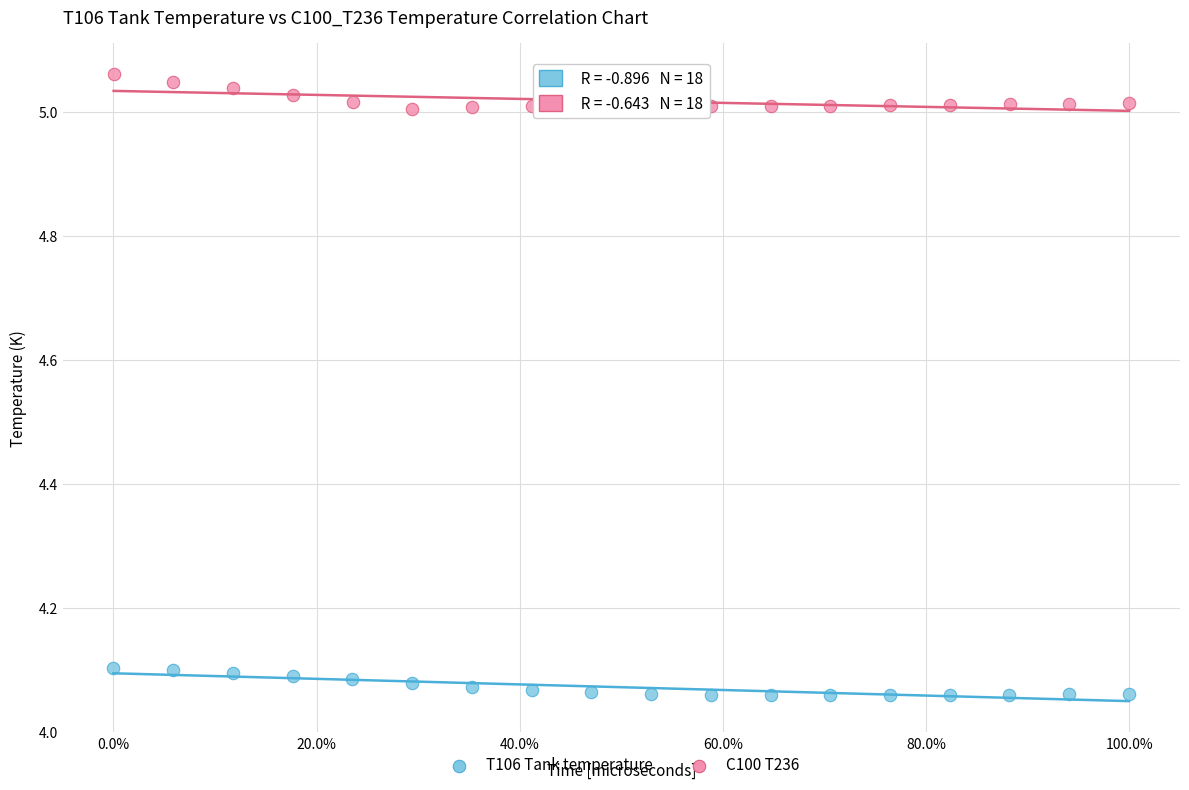

Which series reaches the maximum Y coordinate?

C100 T236